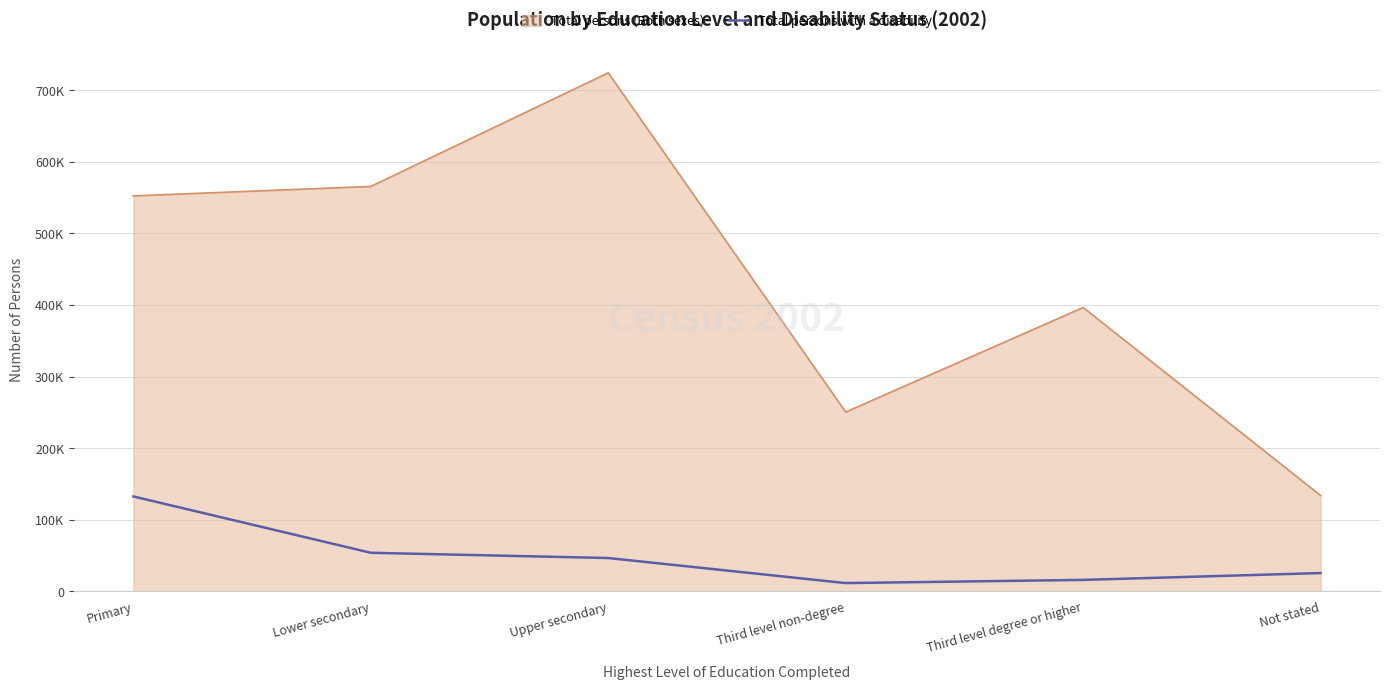

What is the smallest value displayed?

11602